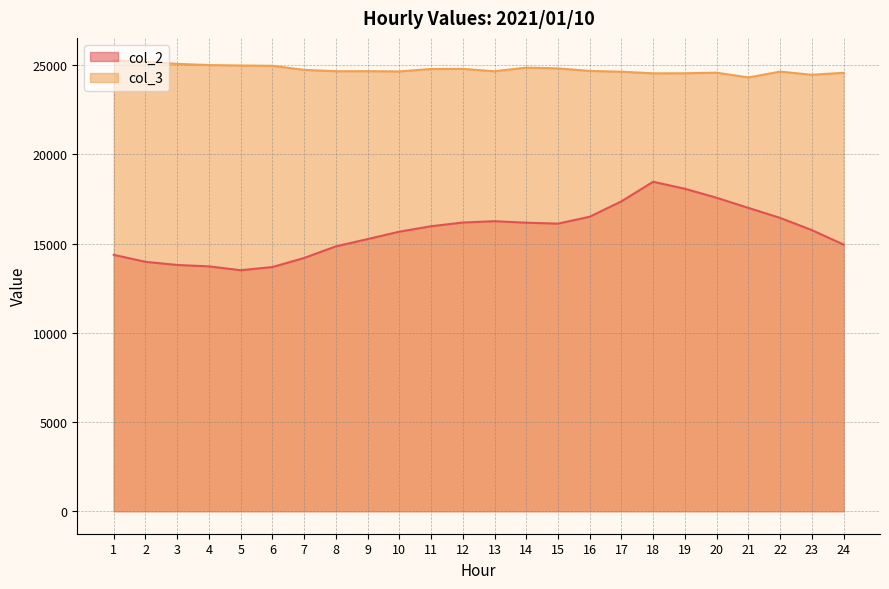

At which category is the sum across all series the highest?

18